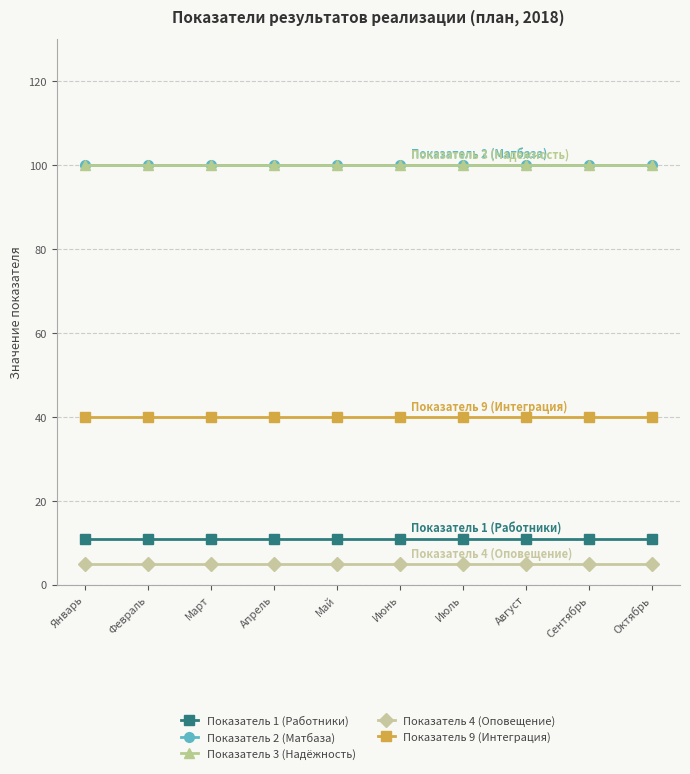

Between Февраль and Октябрь, which series saw the biggest shift?

Показатель 1 (Работники)